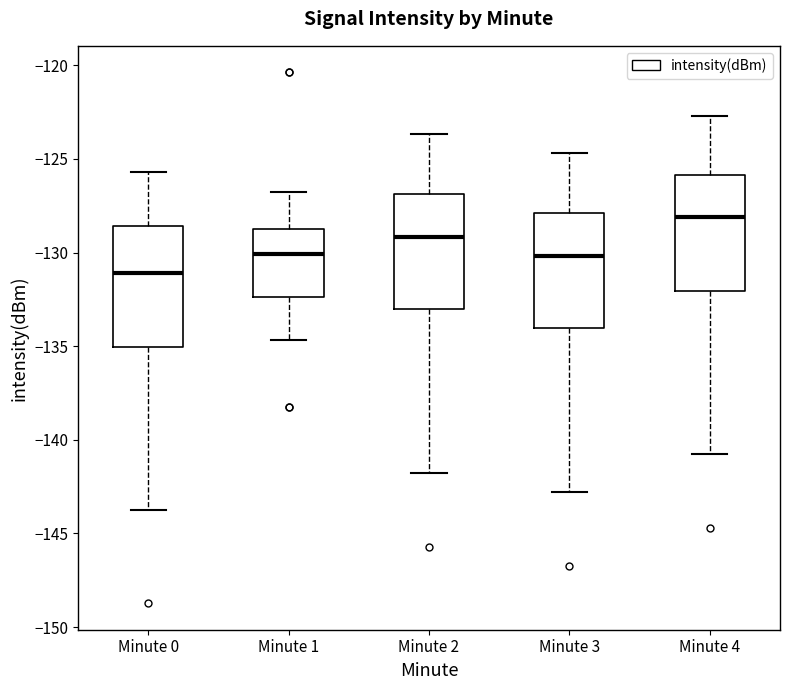

Reading left to right, transcribe this box plot: for each box, give where its median line is, the range the box spans, and where its two whiskers end, as read against the y-axis. The values are not printed on the chart, so give them approximately, as read against the axis.

Minute 0: median -131.0, box -135.0 to -128.5, whiskers -144.0 to -125.5
Minute 1: median -130.0, box -132.5 to -128.5, whiskers -134.5 to -127.0
Minute 2: median -129.0, box -133.0 to -127.0, whiskers -142.0 to -123.5
Minute 3: median -130.0, box -134.0 to -128.0, whiskers -143.0 to -124.5
Minute 4: median -128.0, box -132.0 to -126.0, whiskers -141.0 to -122.5